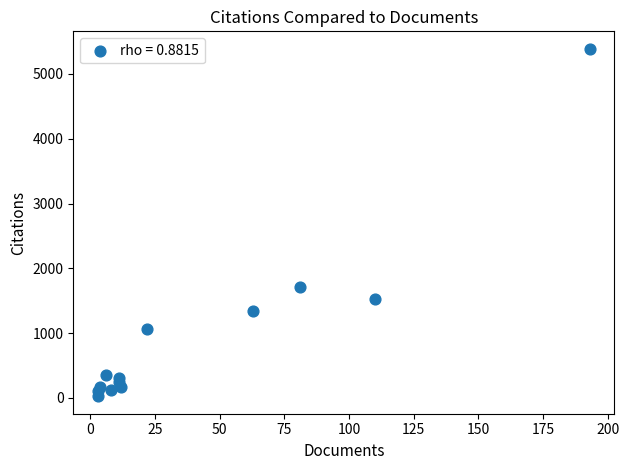

What Y value in the scatter plot is closest to 2706?

1705